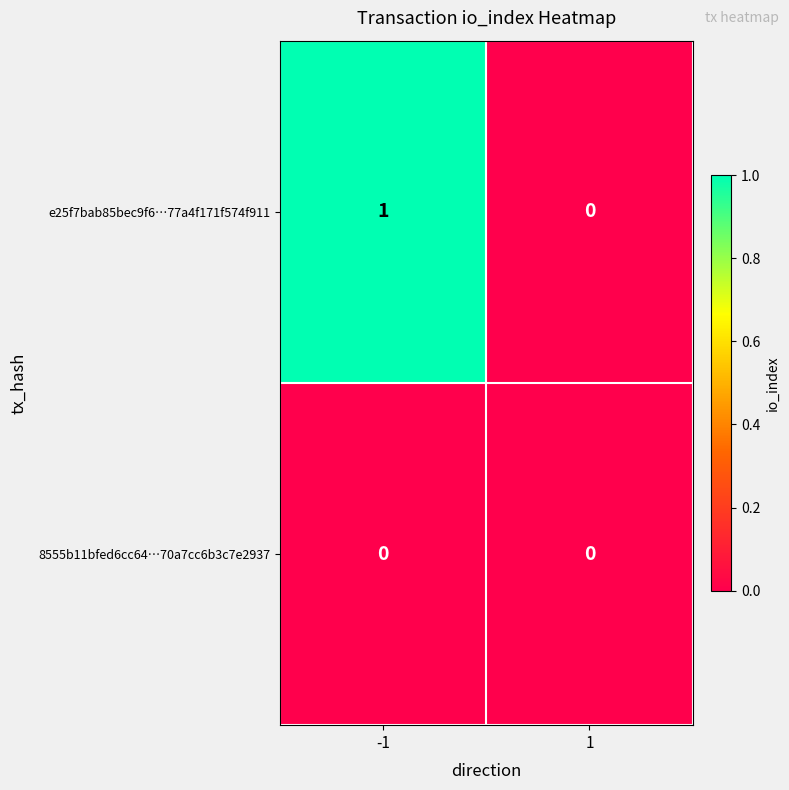

At which category is the sum across all series the highest?

-1